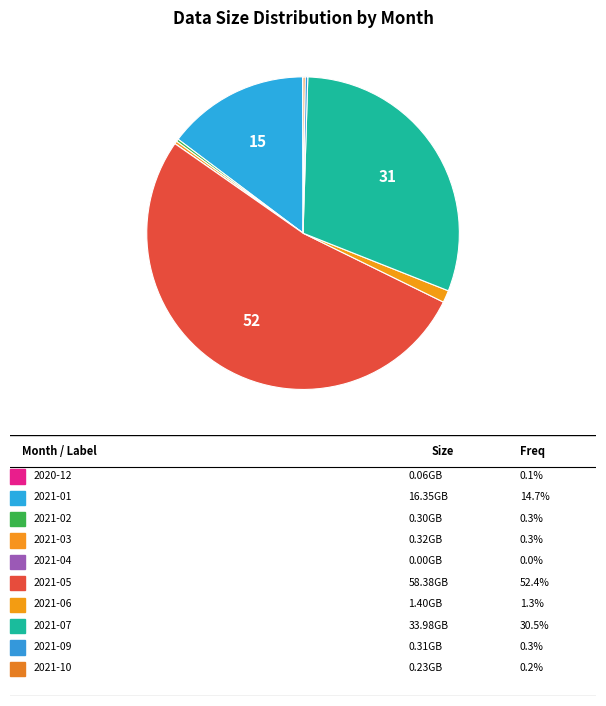

Rank the categories by value from lowest to highest.

2021-04, 2020-12, 2021-10, 2021-02, 2021-09, 2021-03, 2021-06, 2021-01, 2021-07, 2021-05